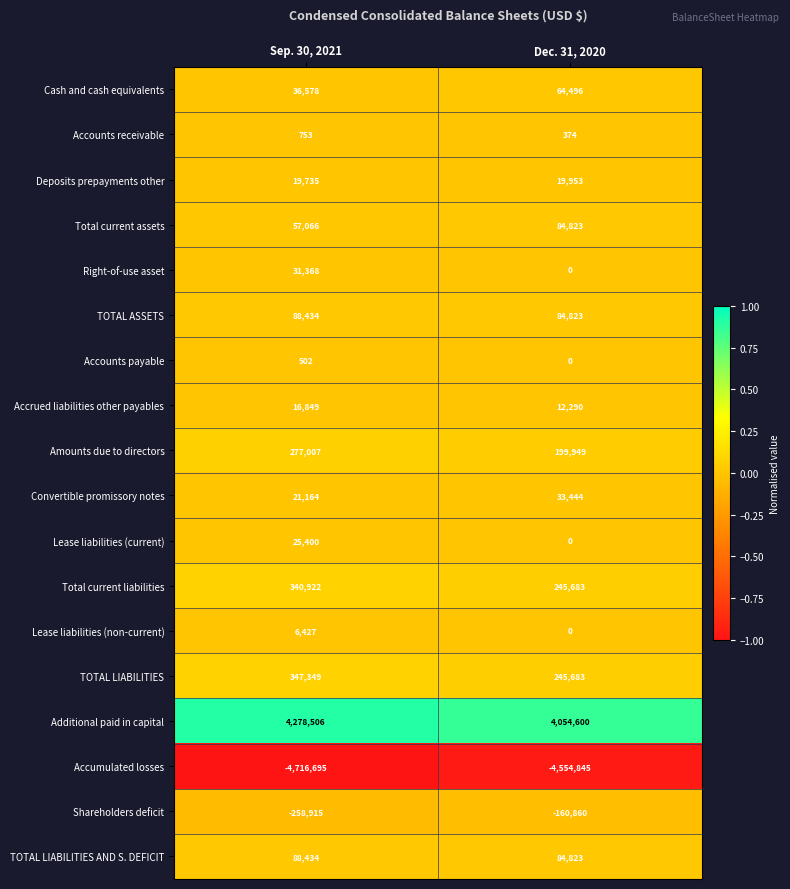

At which label is Lease liabilities (non-current) closest to 3213?

Dec. 31, 2020